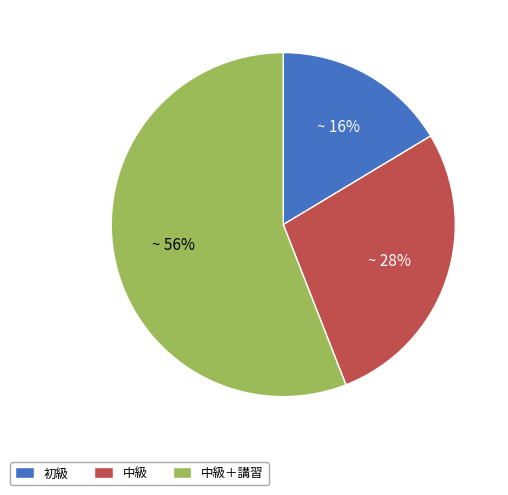

Combined, do 中級 and 中級＋講習 account for over 50%?

Yes